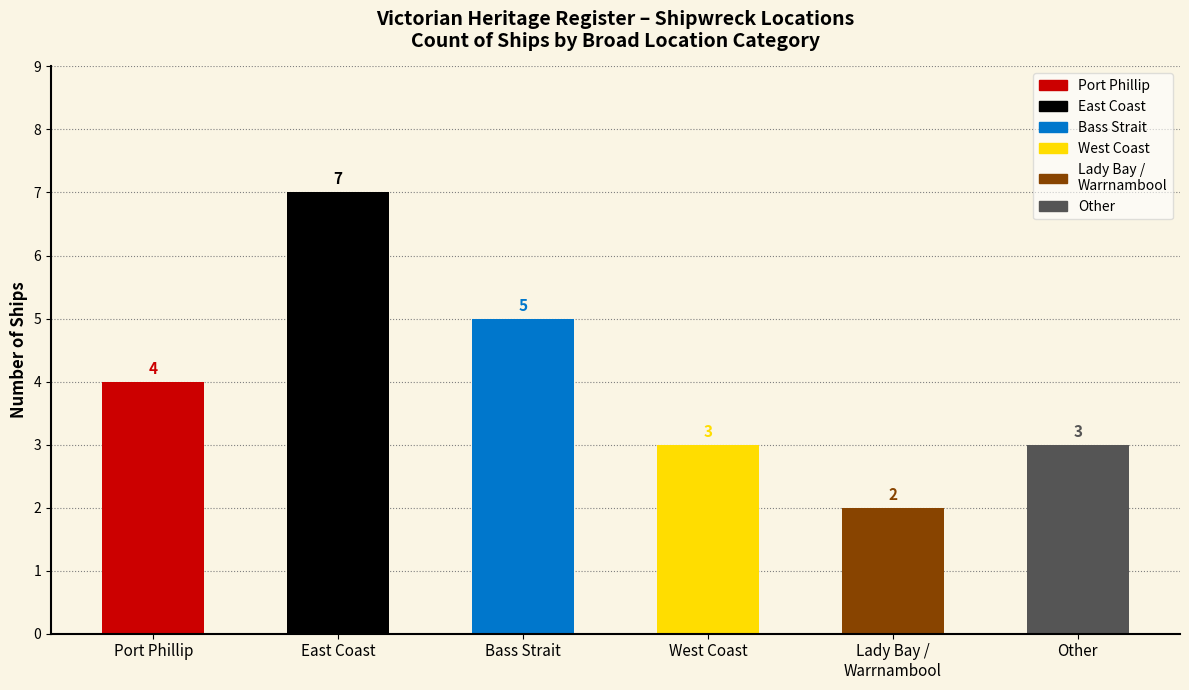

The chart shows a value of 2 at West Coast. True or false?

False